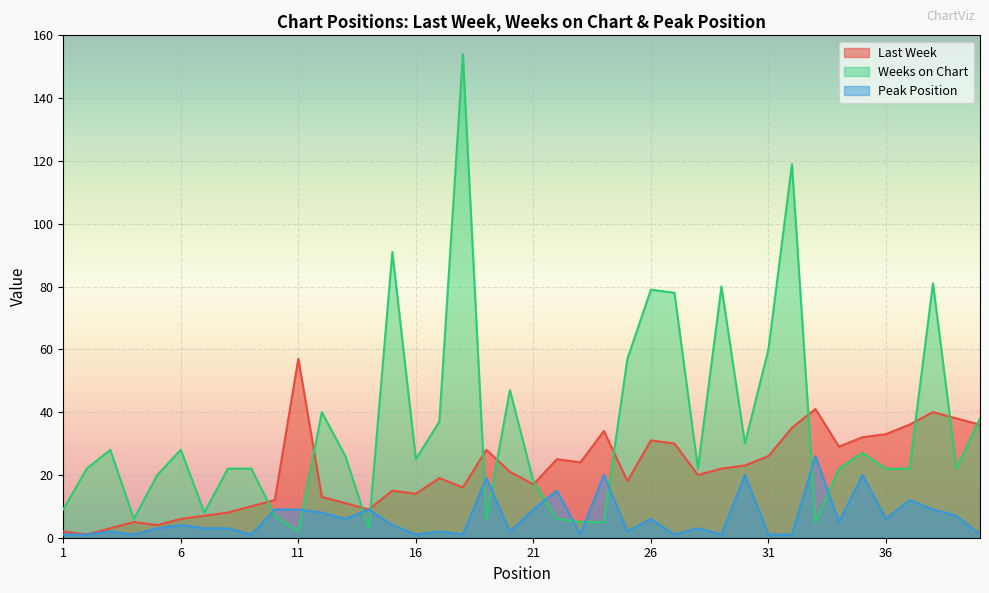

True or false: Last Week has more than 2 points higher than both neighbors.

True